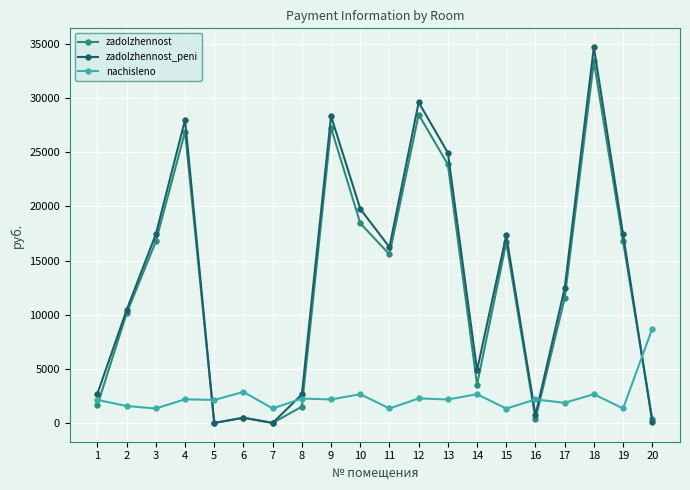

What is the value of the nachisleno point at the 7th from the left?

1333.8